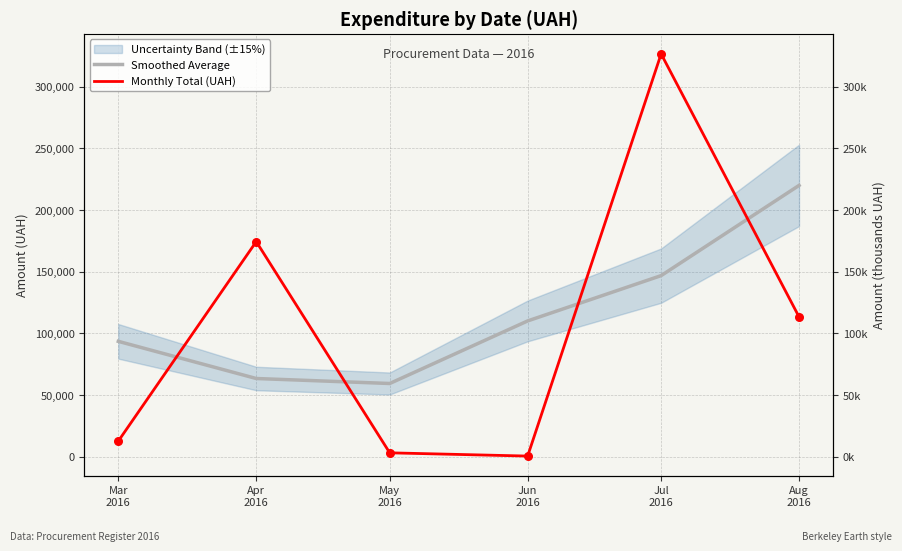

What is the total value across all series at Jun
2016?

110732.6